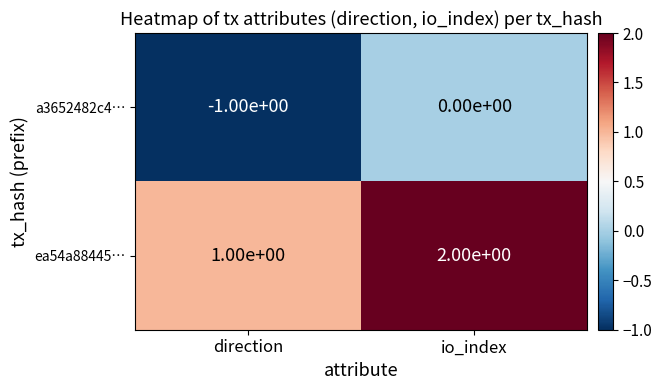

Reading left to right, list all the values displayed in this chart.

a3652482c4…: -1	0
ea54a88445…: 1	2